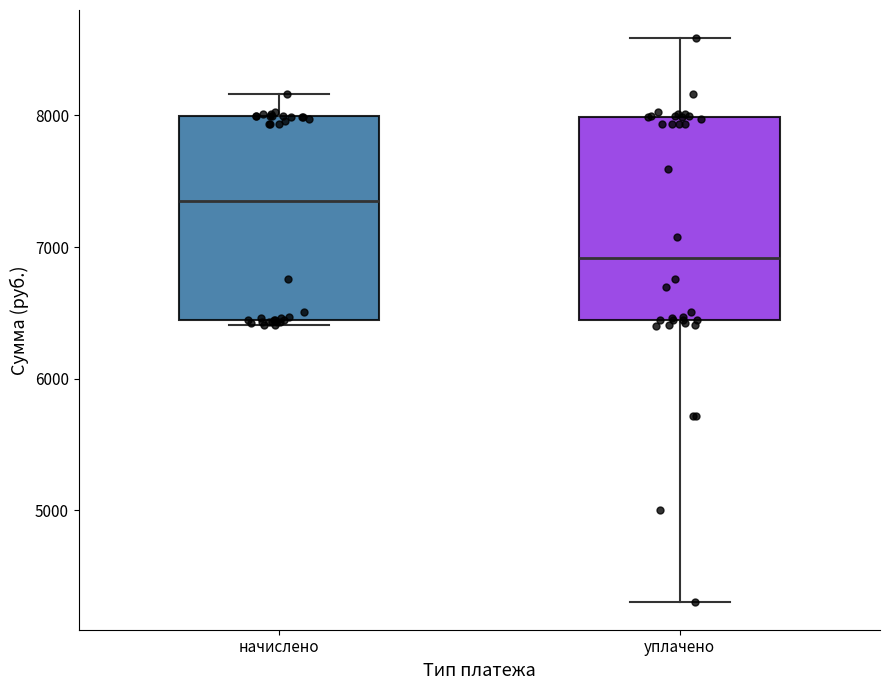

Reading left to right, read every box against the y-axis: the position of its median line, the range the box covers, and the ends of its whiskers. The values are not printed on the chart, so give them approximately, as read against the axis.

начислено: median 7300, box 6400 to 8000, whiskers 6400 (just below the box's lower edge) to 8200
уплачено: median 6900, box 6400 to 8000, whiskers 4300 to 8600